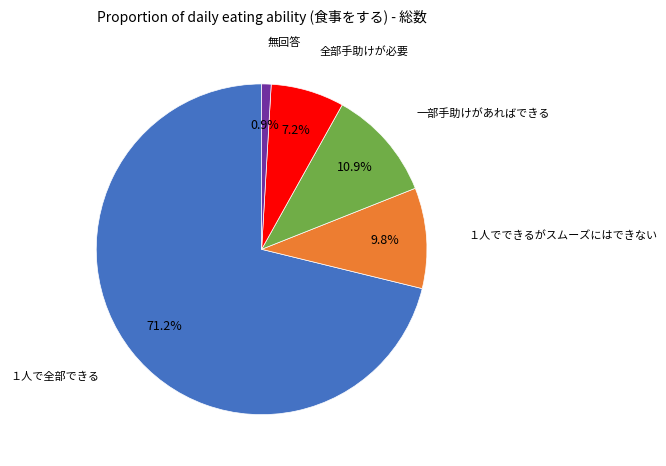

Does 無回答 represent more than half of the total?

No